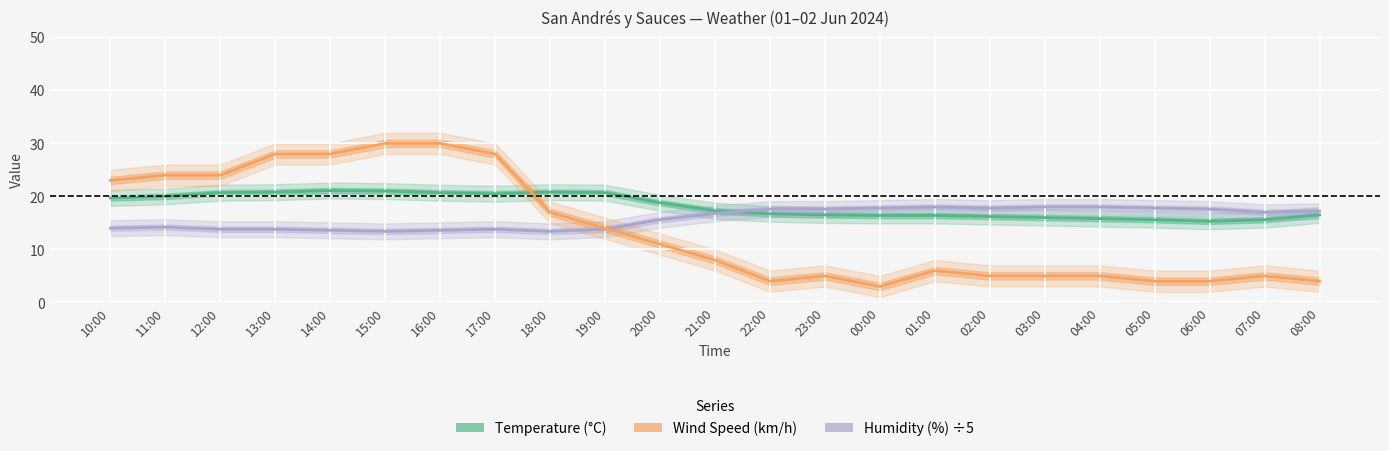

Is it true that Humidity (%) ÷5 equals 23.7 at 13:00?

False